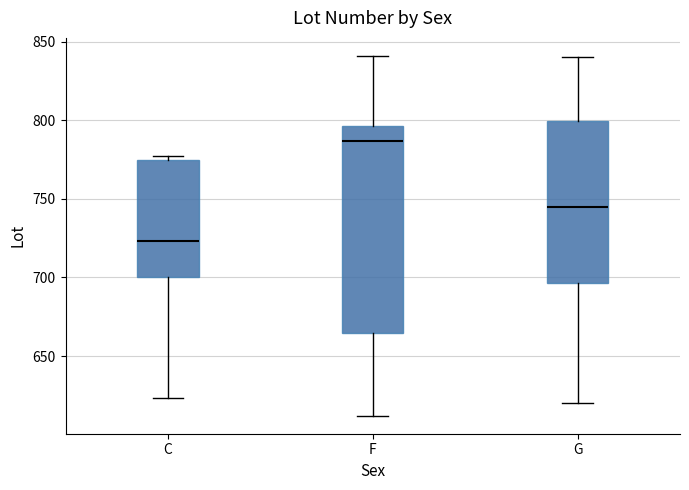

Which box is the tallest, from its lower edge to its upper edge?

F